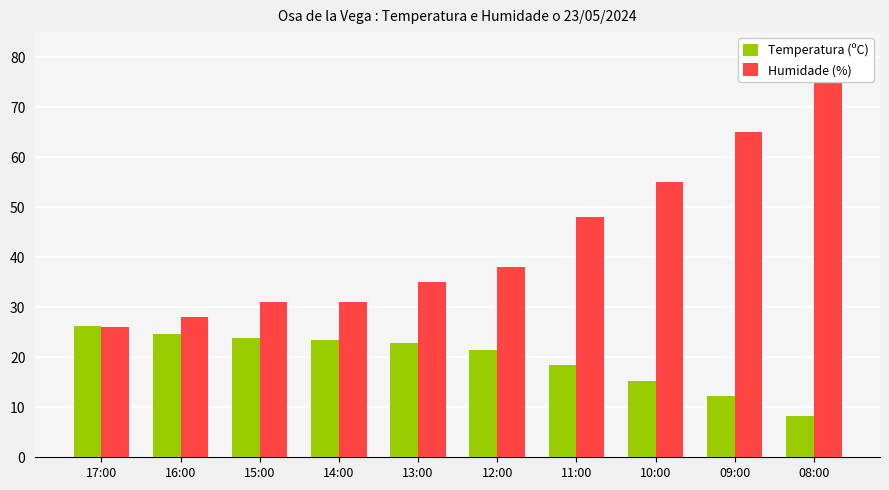

How many groups of bars are there?

10